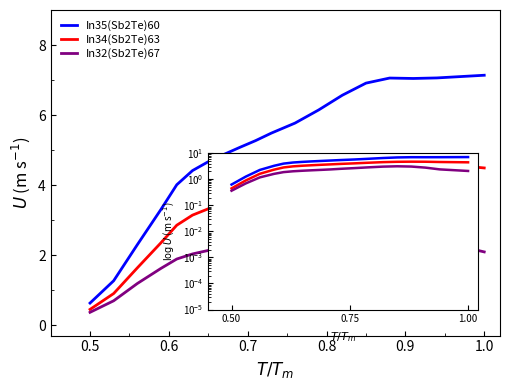

What is the sum of all In34(Sb2Te)63 values?

65.7